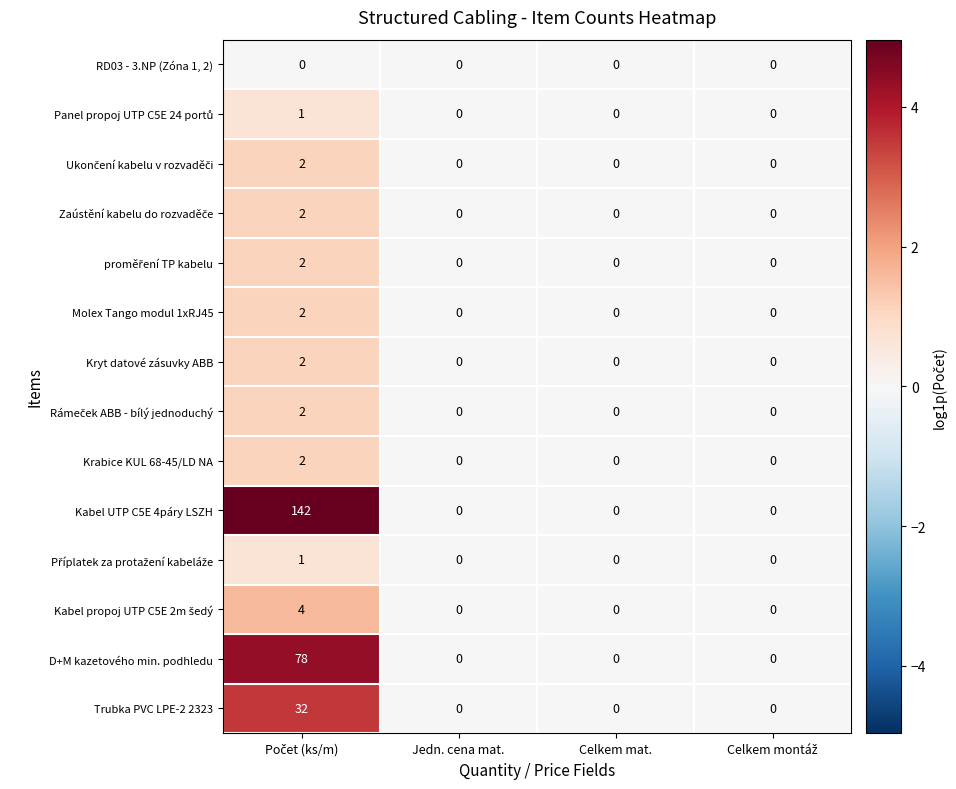

What is the maximum value shown in the chart?

142